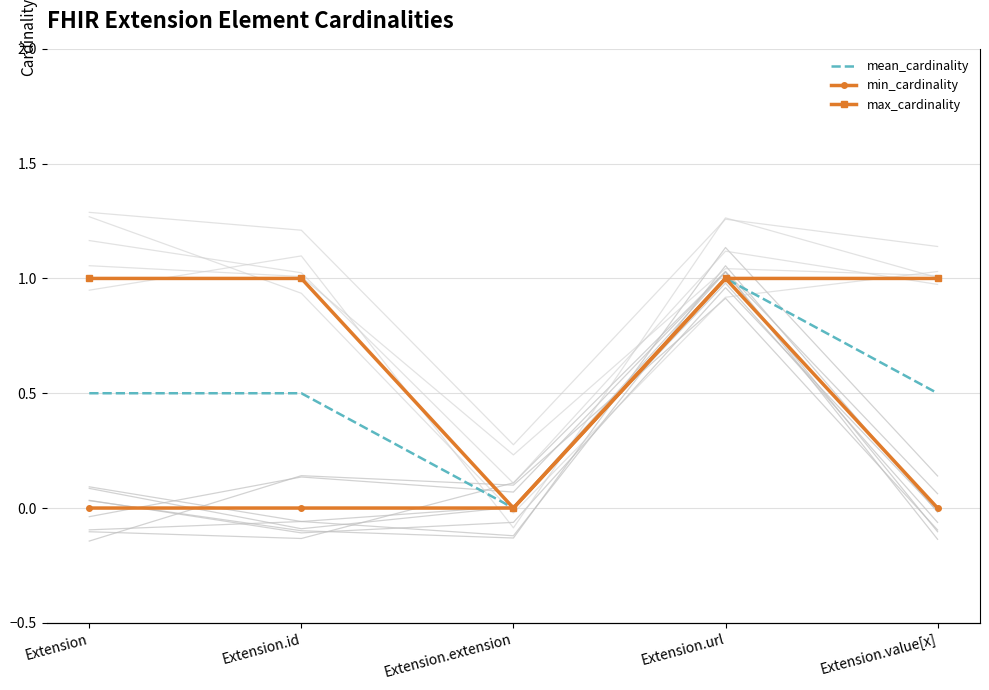

How many values in max_cardinality are above zero?

4